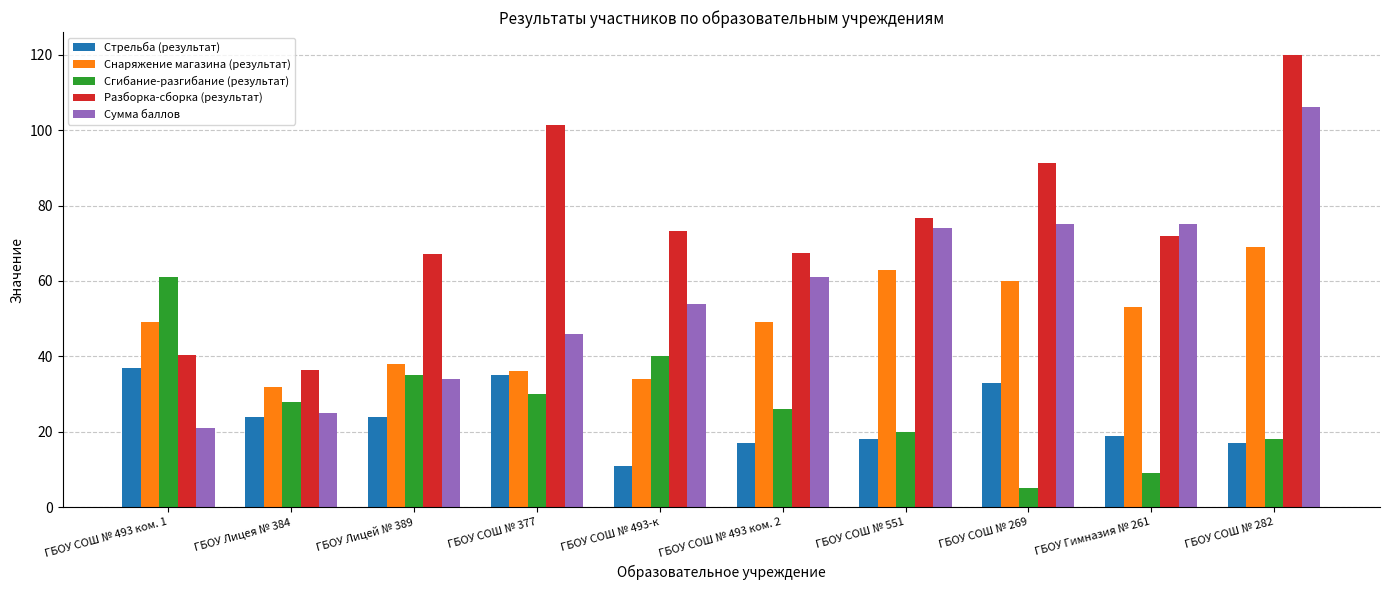

Which series has the largest total across all categories?

Разборка-сборка (результат)